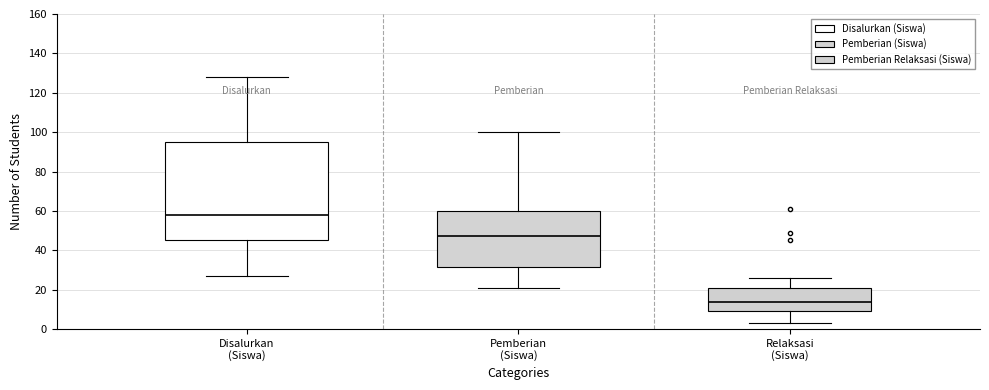

Where does the upper whisker of the box for Relaksasi (Siswa) end on the y-axis? The values are not printed on the chart, so give them approximately, as read against the axis.

26